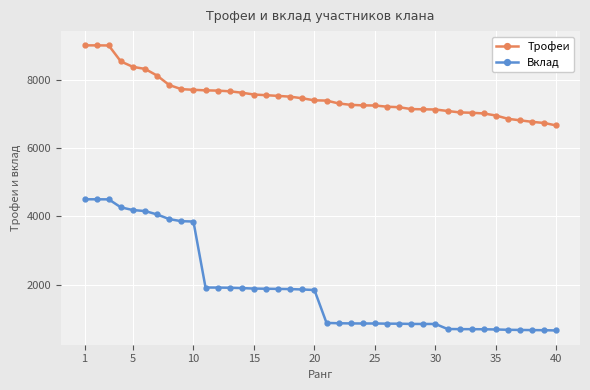

What is the difference between the second highest and second lowest values in the Трофеи series?

2270